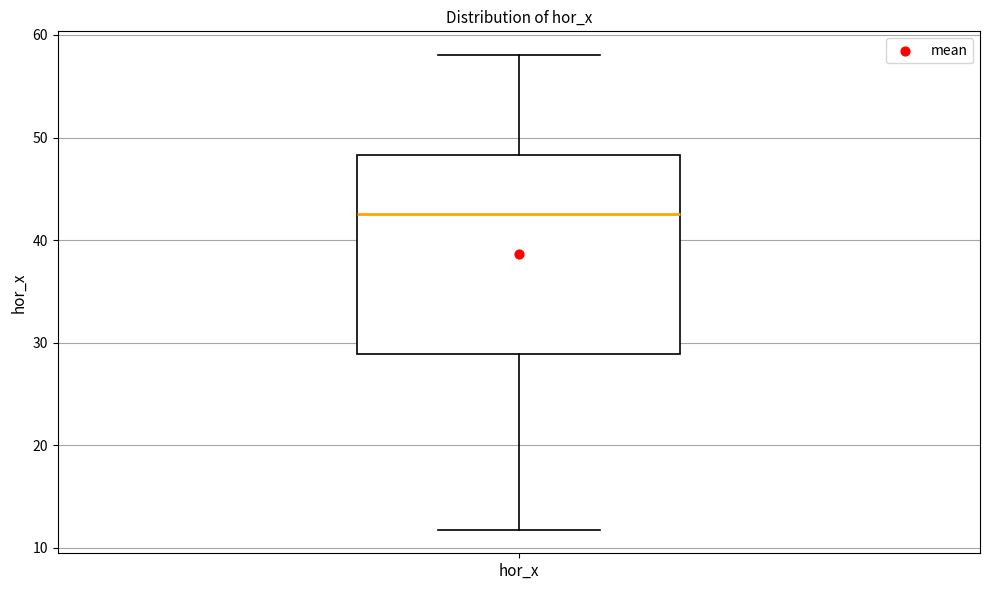

Read this box plot against the y-axis: the position of the median line, the range covered by the box, and the ends of both whiskers. The values are not printed on the chart, so give them approximately, as read against the axis.

median 43, box 29 to 48, whiskers 12 to 58